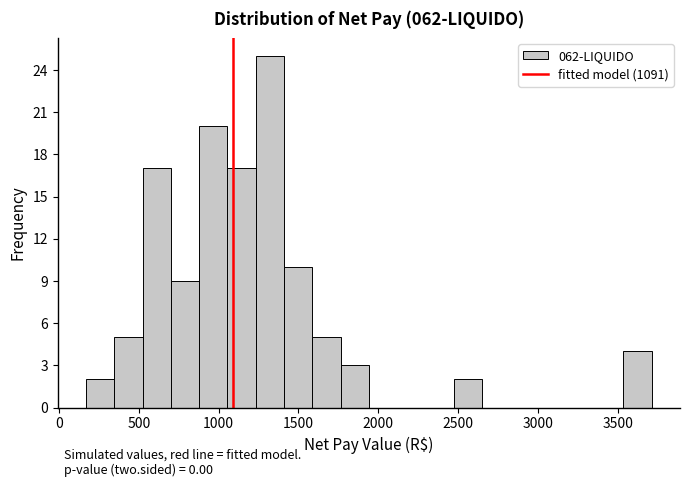

Read against the x-axis, roughly where is the centre of the tallest bar?

1300